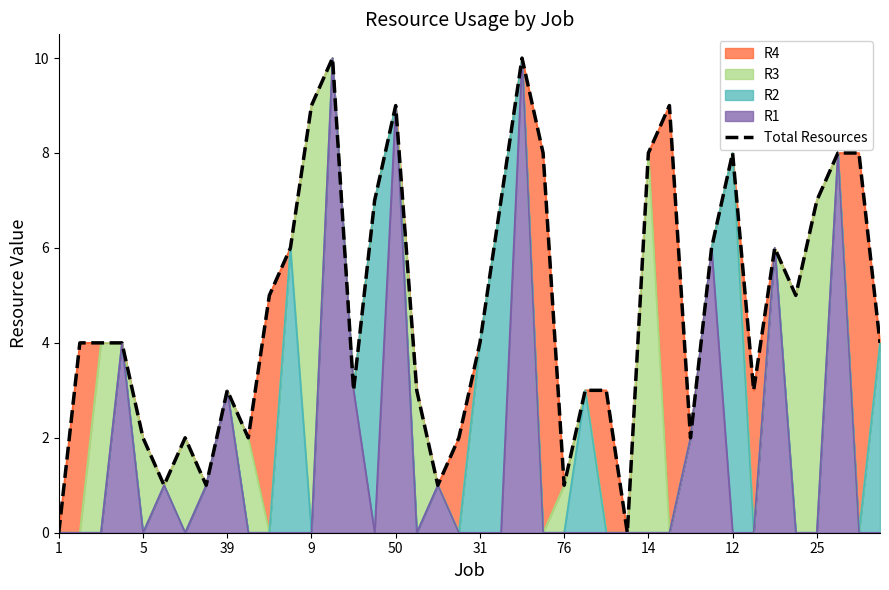

What is the approximate value at 35, to the nearest 5?

5